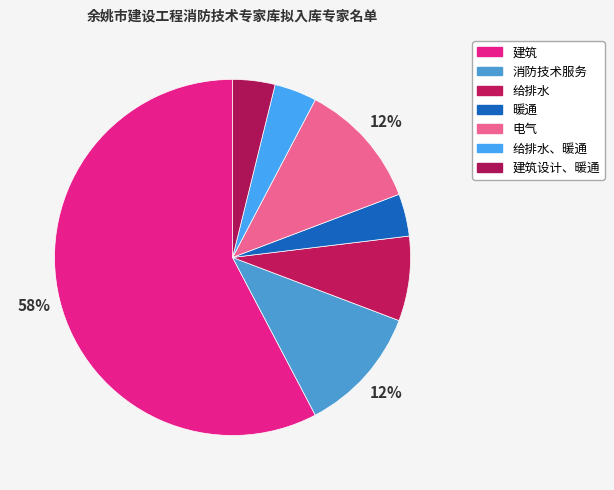

How many slices are in this pie chart?

7